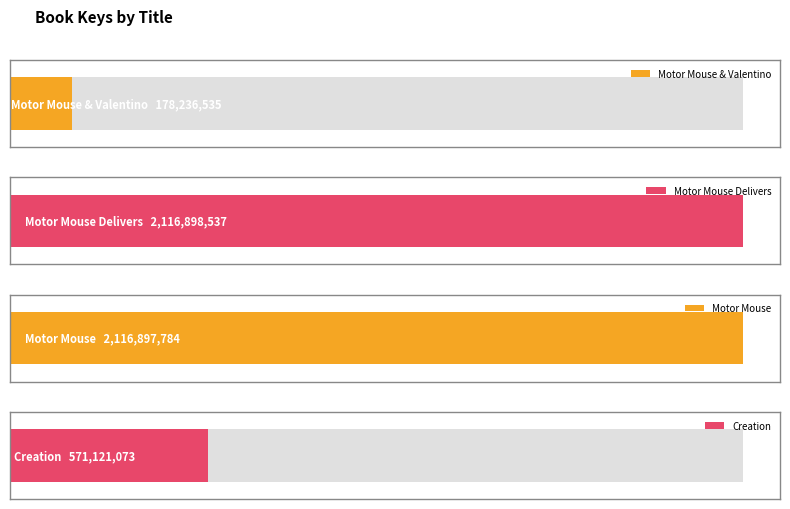

List the labels in order of value, smallest first.

Motor Mouse & Valentino, Creation, Motor Mouse, Motor Mouse Delivers